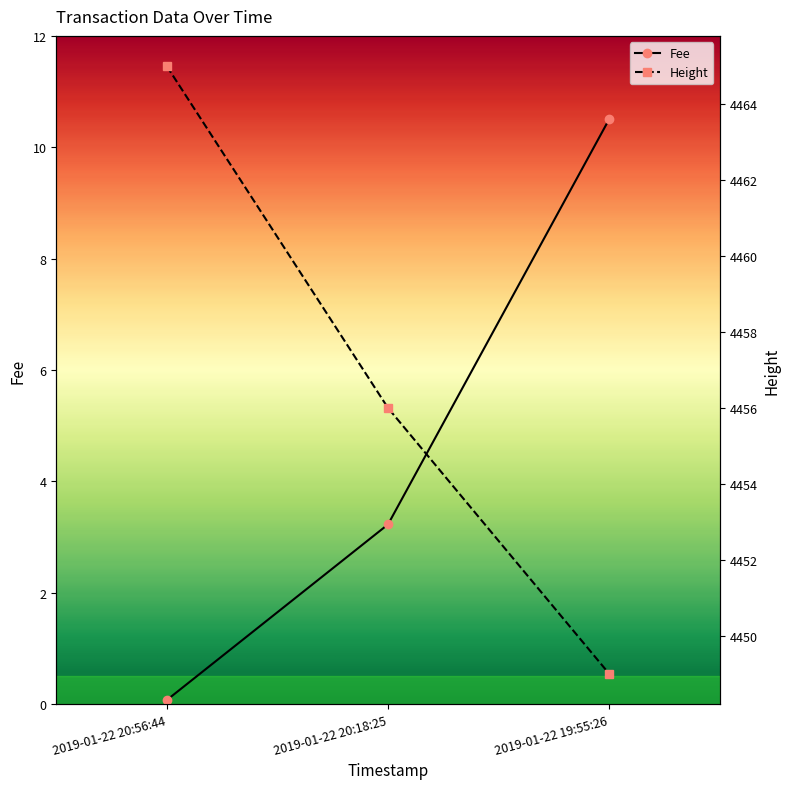

Is it true that Height equals 1745.8 at 2019-01-22 19:55:26?

False